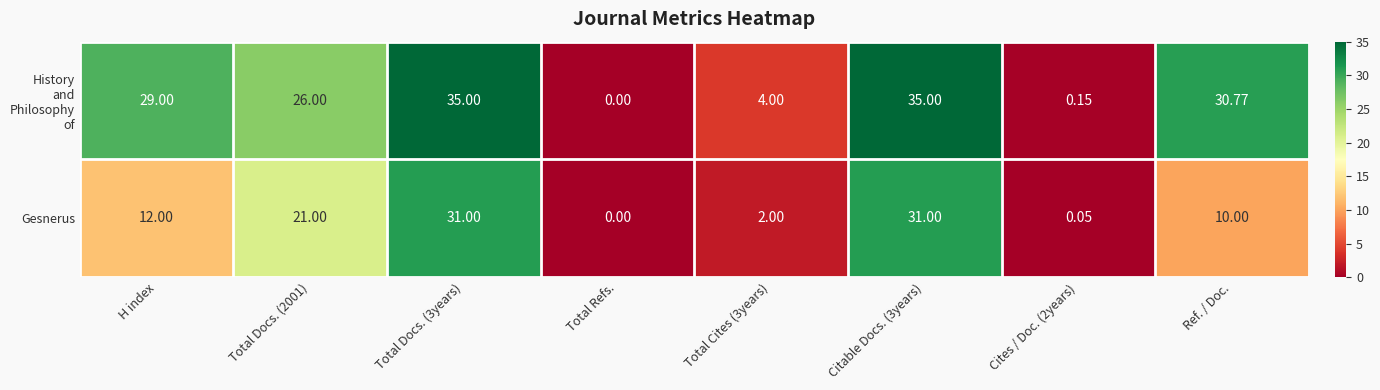

How many data points does each series have?

8